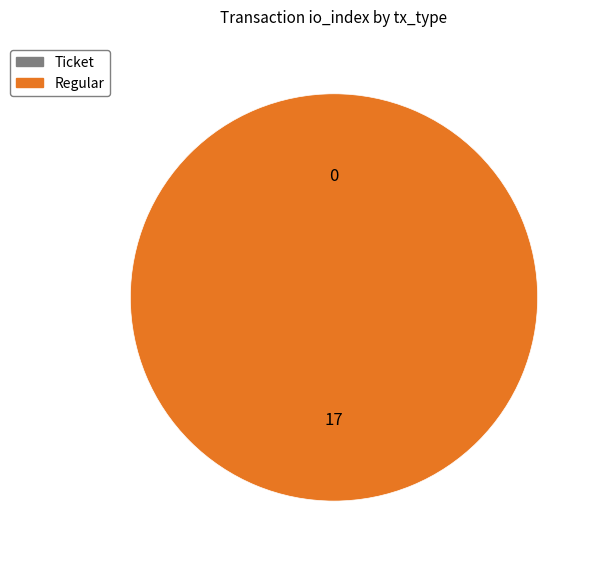

What is the largest slice in the pie chart?

Regular